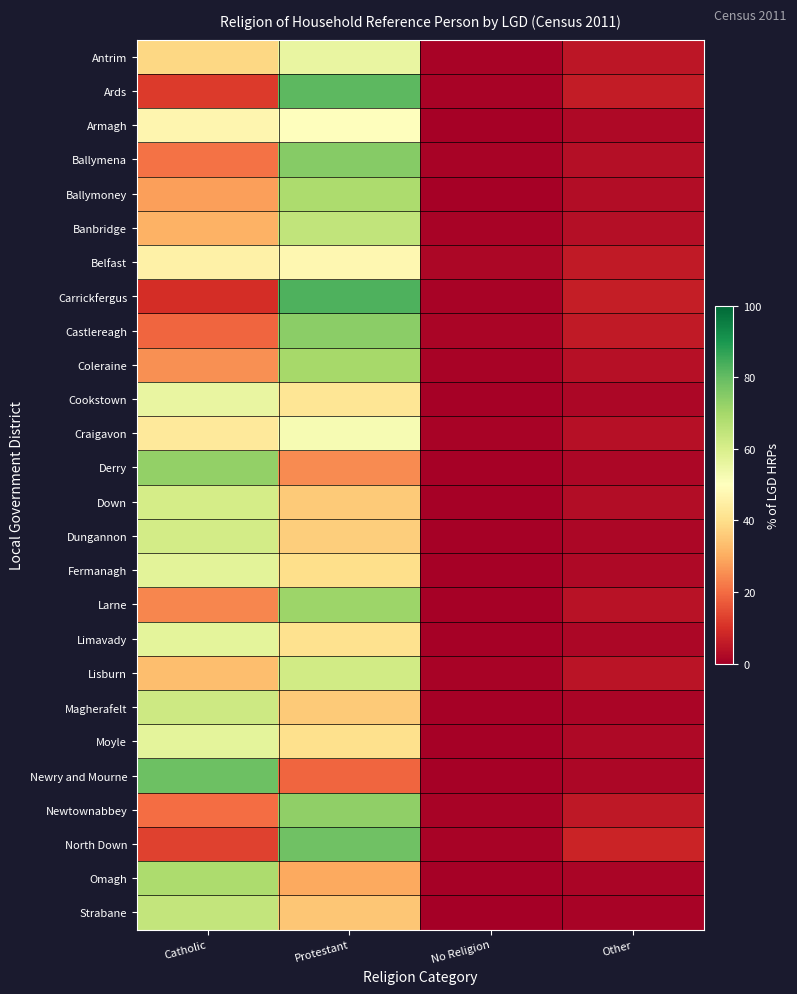

What is the total value across all series at Catholic?

1105.1